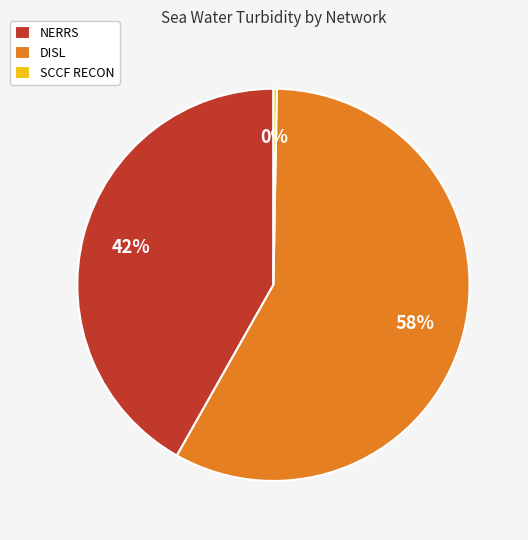

To the nearest percent, what percentage of the pie is DISL?

58%